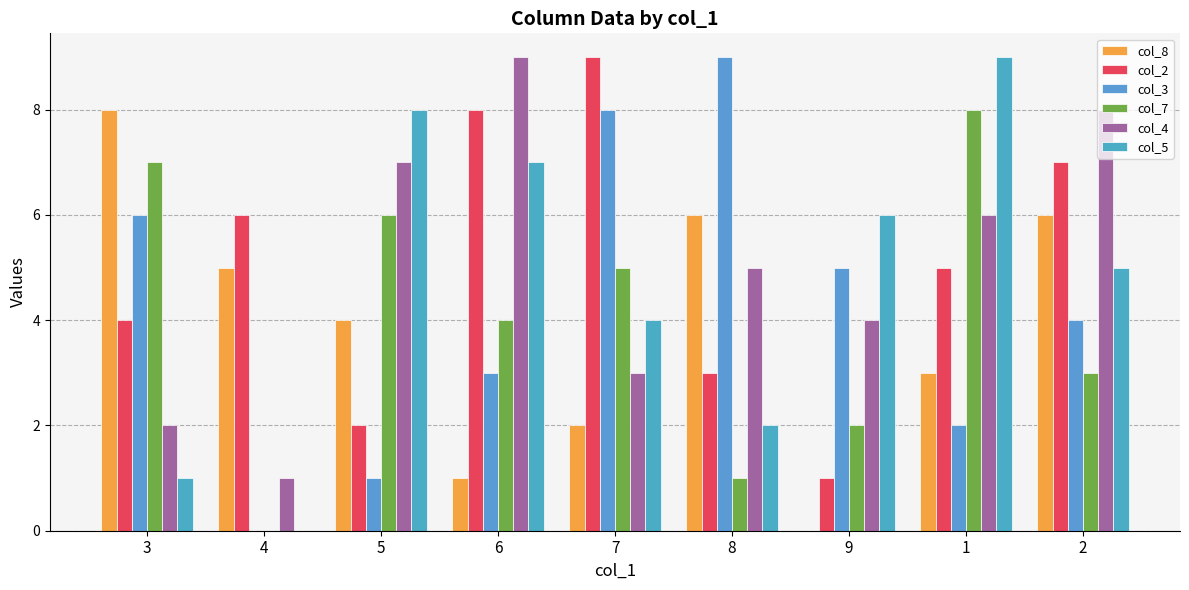

What are all the series names shown in the legend?

col_8, col_2, col_3, col_7, col_4, col_5